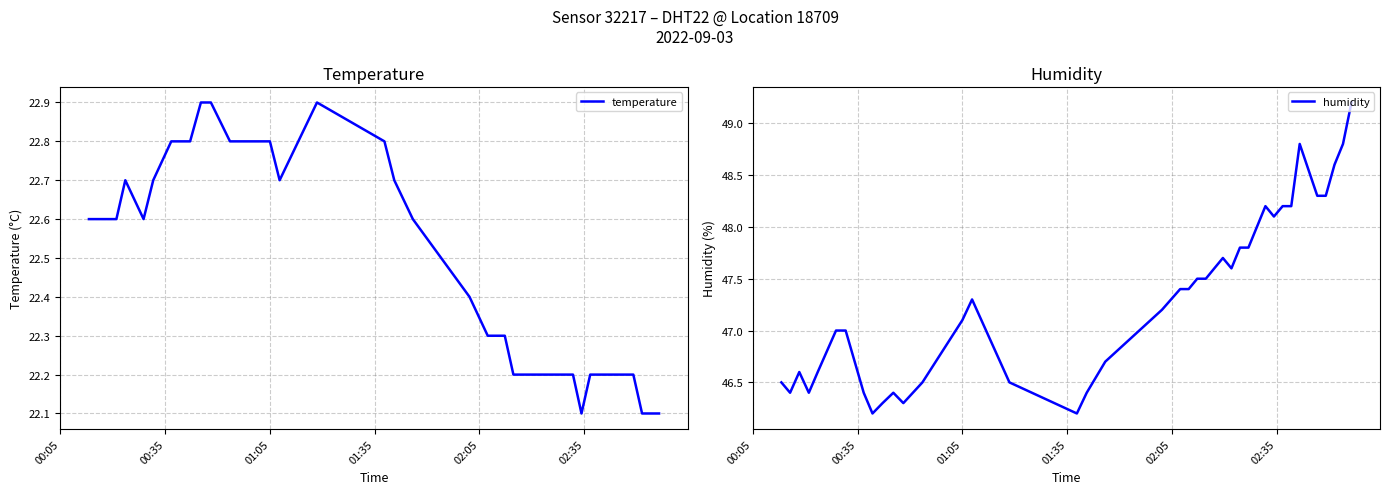

Which series has the largest total across all categories?

humidity